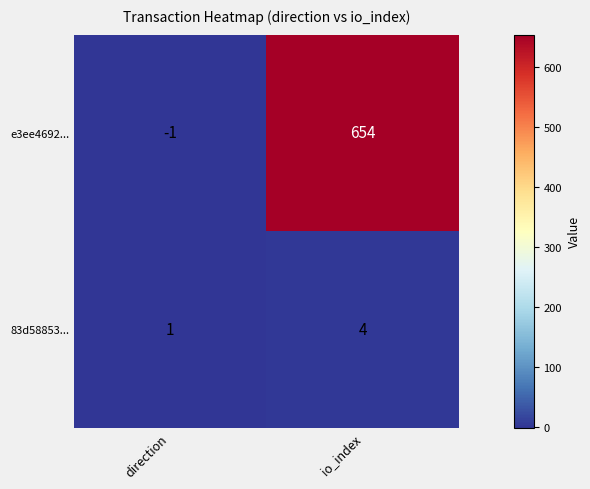

Reading left to right, extract all data points from this chart.

e3ee4692...: direction=-1	io_index=654
83d58853...: direction=1	io_index=4